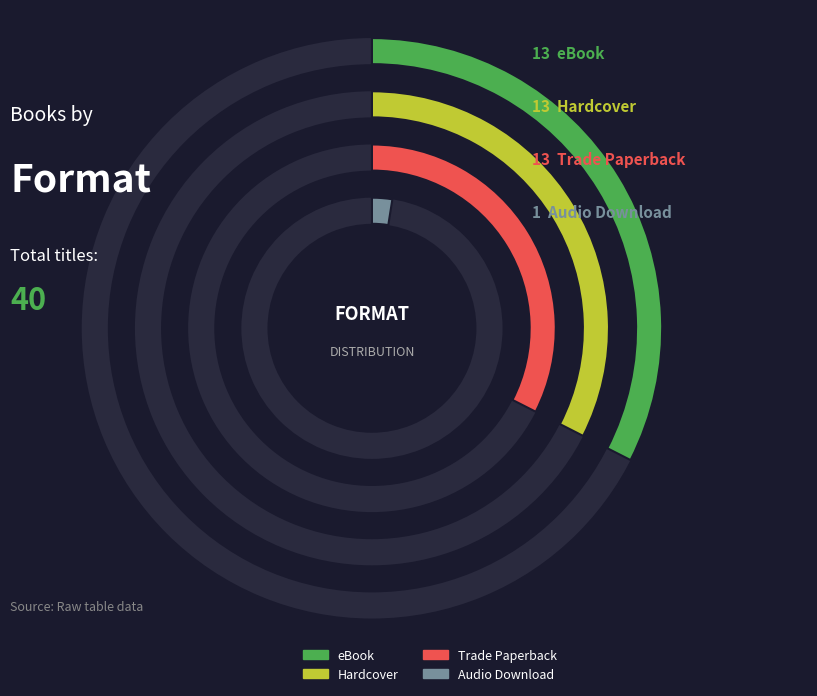

Does any single category account for the majority?

No